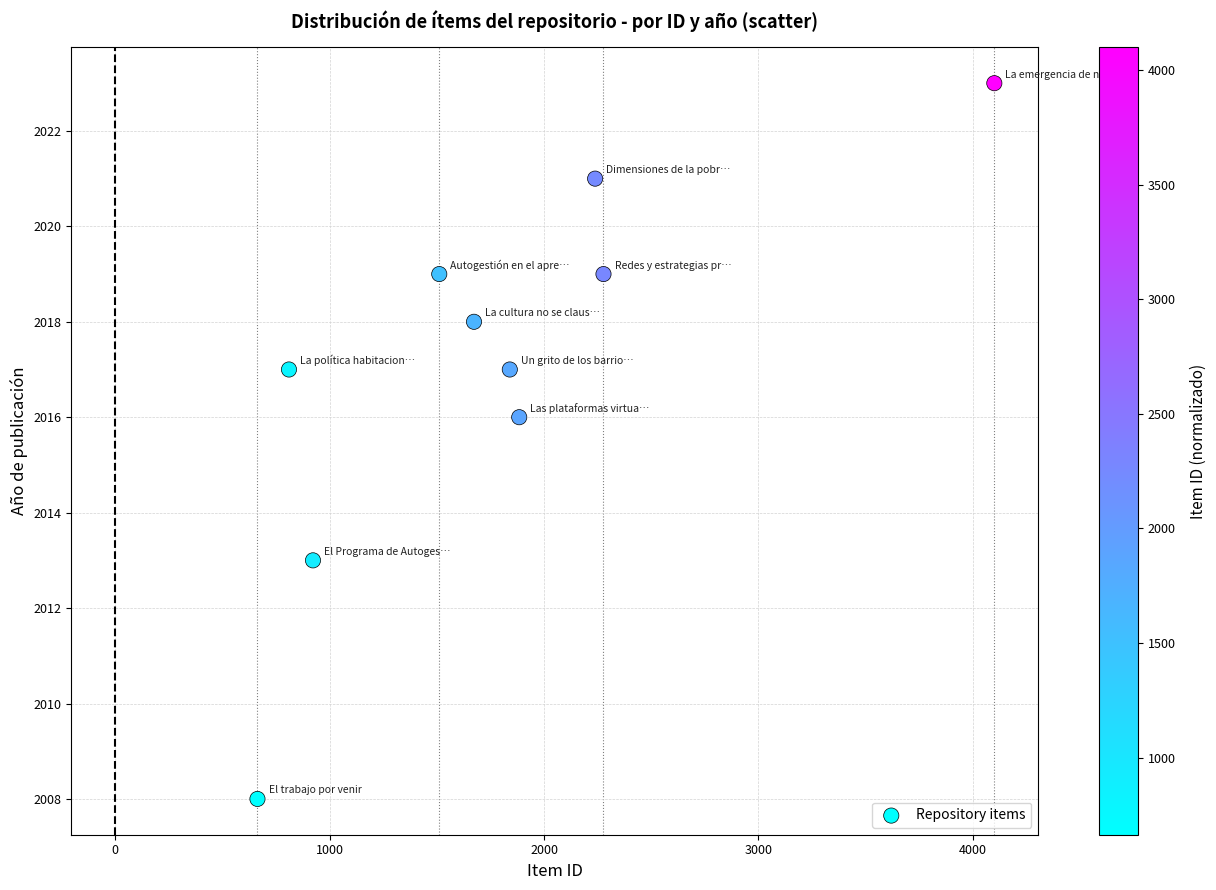

What is the range of X values (max minus min)?

3437